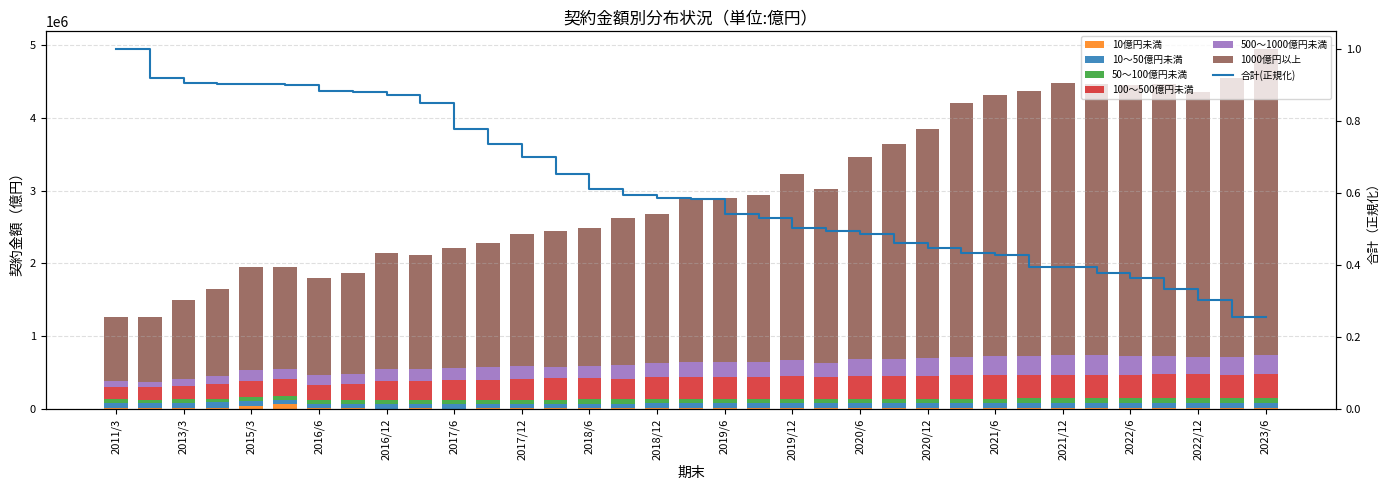

What is the value of the 10～50億円未満 bar at the 32nd from the left?

75562.7